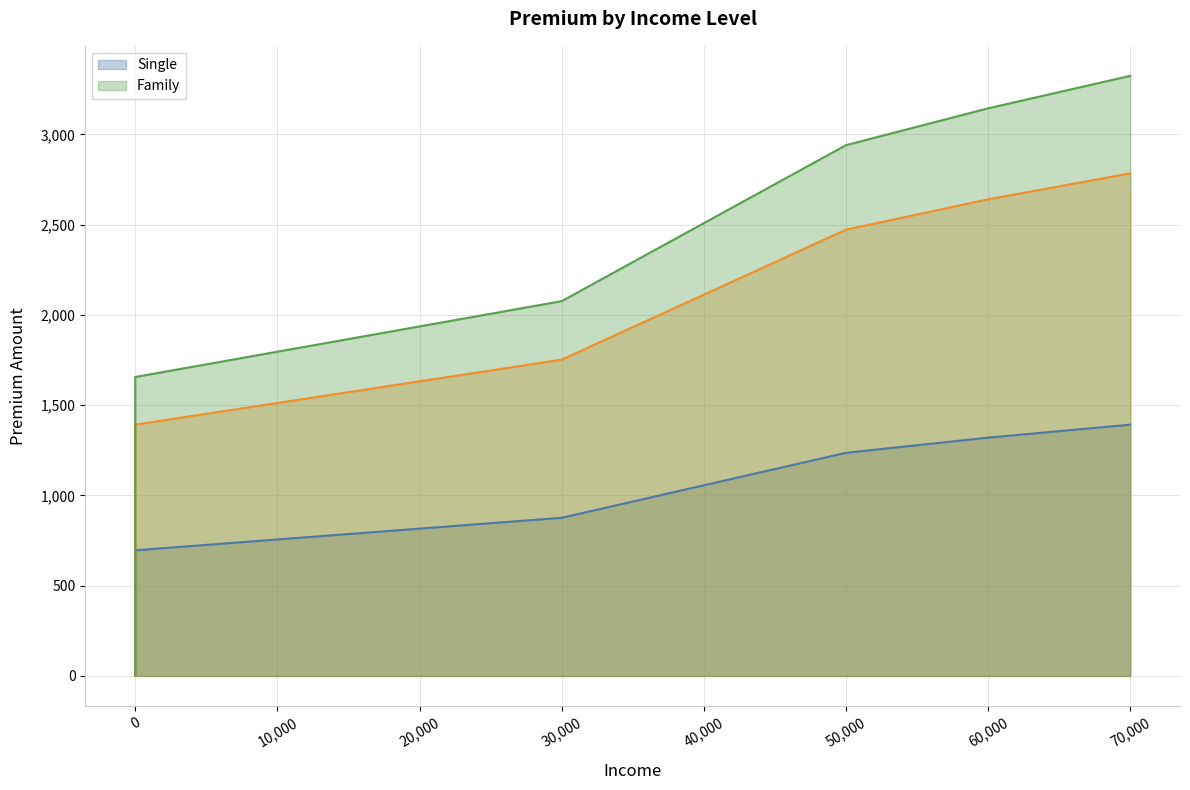

Which series changed the most between 1 and 50001?

Family